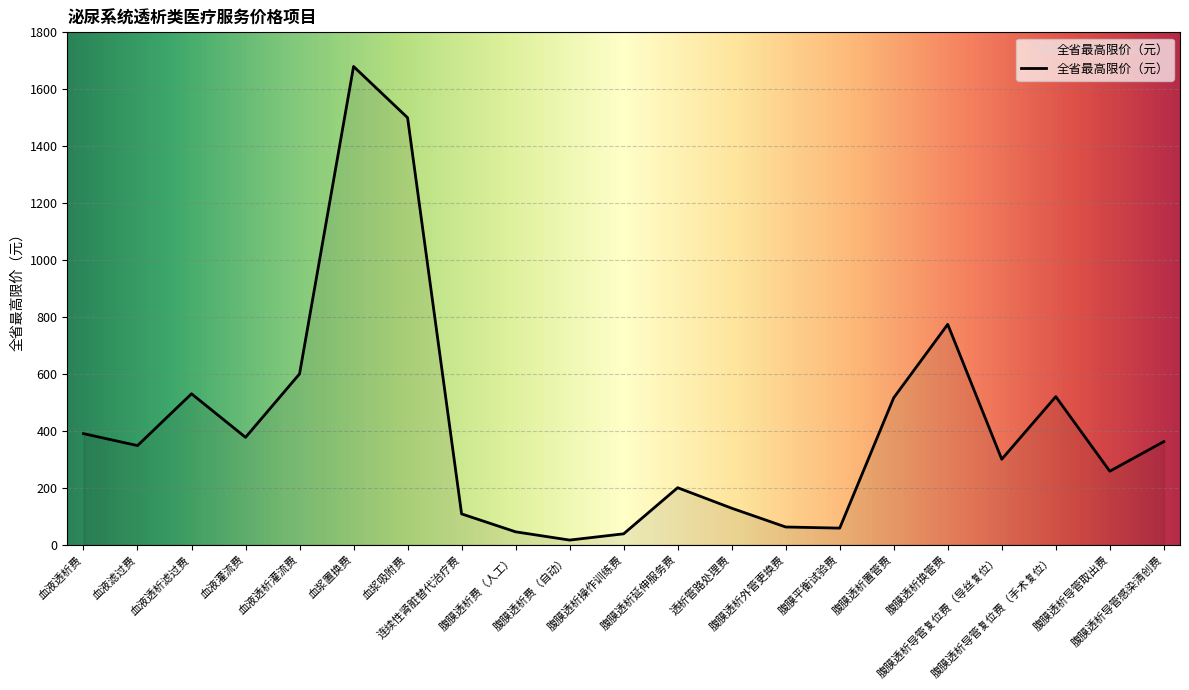

What is the difference between the maximum and minimum values?

1664